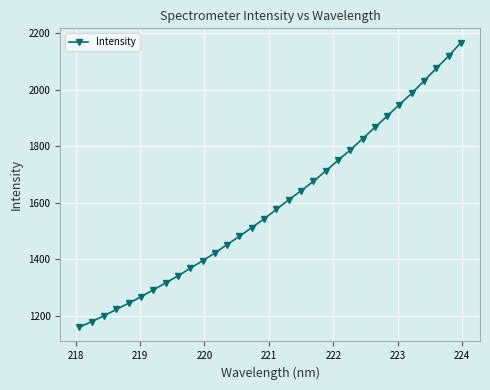

How many data points are less than 1576?

16